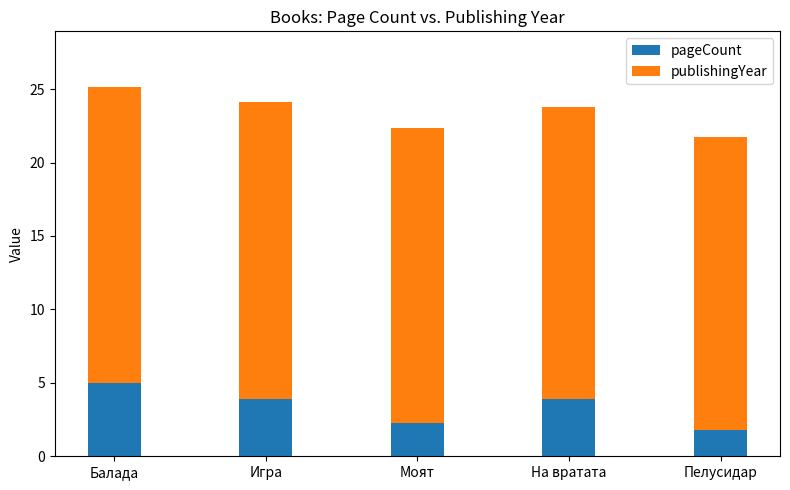

What is the value of the pageCount bar at the 4th from the left?

3.9